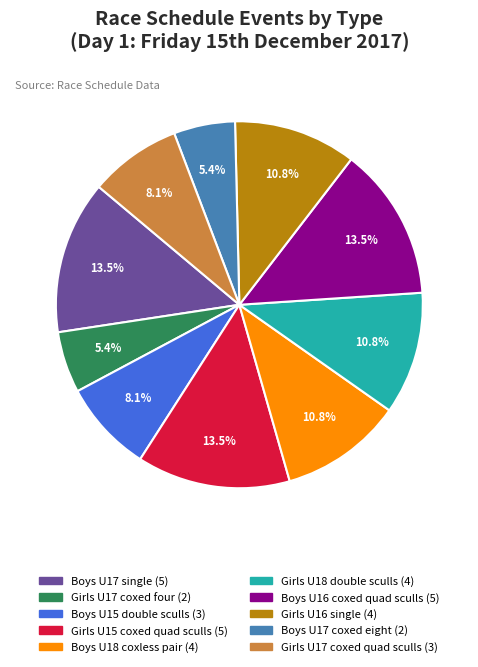

To the nearest percent, what is the combined percentage of Girls U16 single and Boys U15 double sculls?

19%